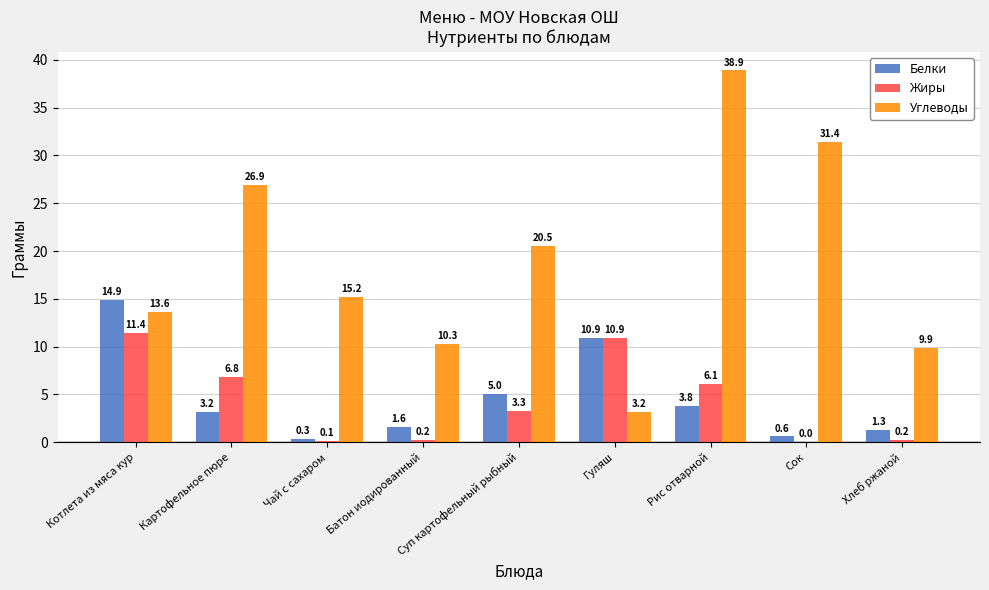

Which series has the widest spread of values?

Углеводы